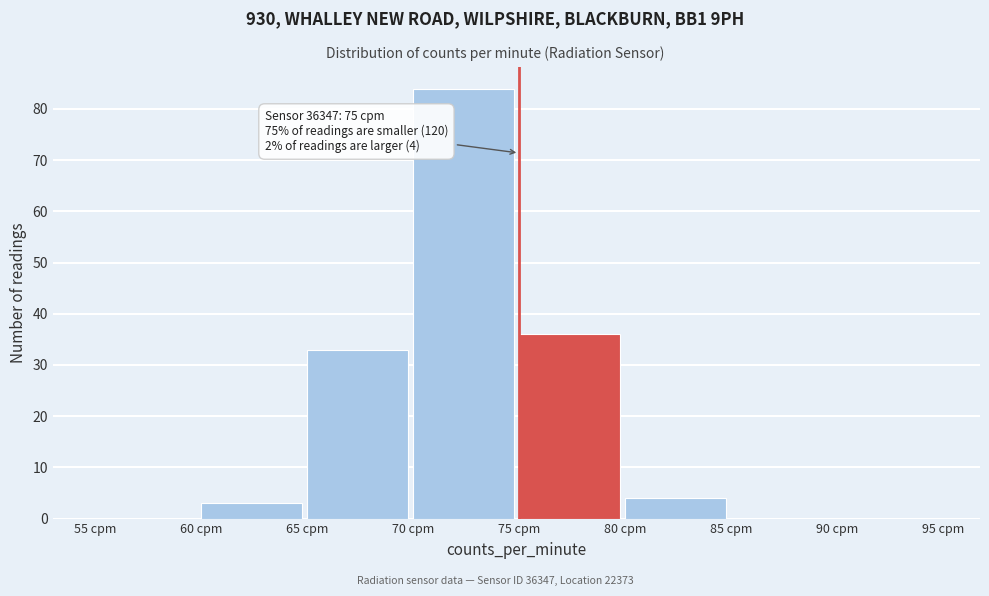

Which range on the x-axis has the tallest bar?

70 to 75